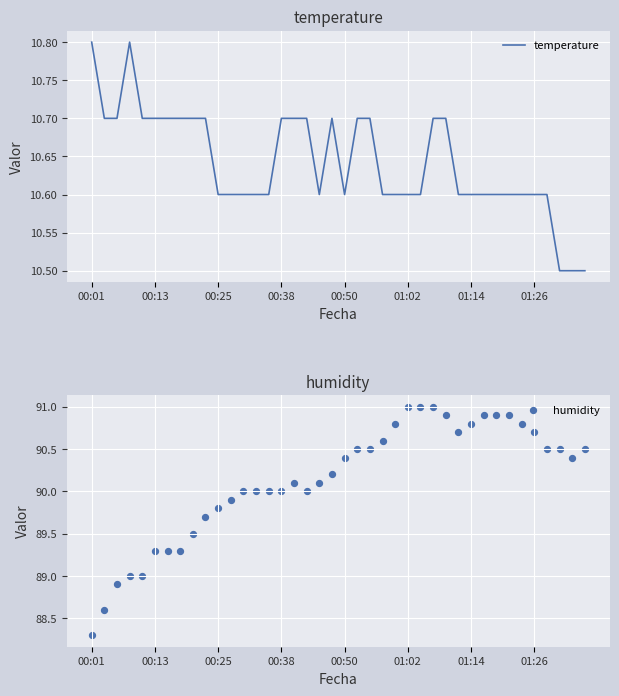

Which series has the largest total across all categories?

humidity